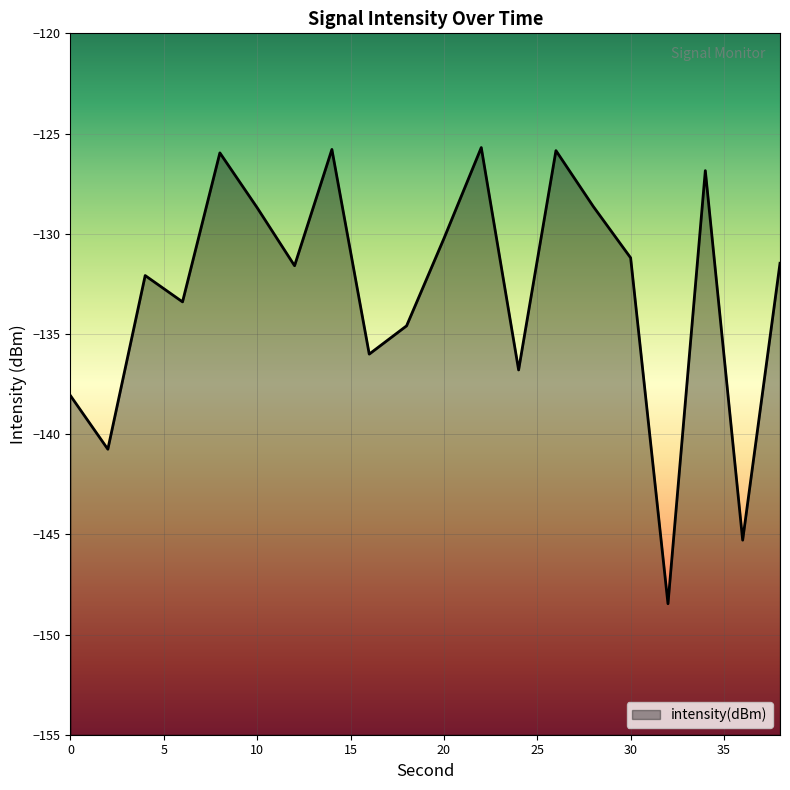

The value at 2 is -188.8. True or false?

False